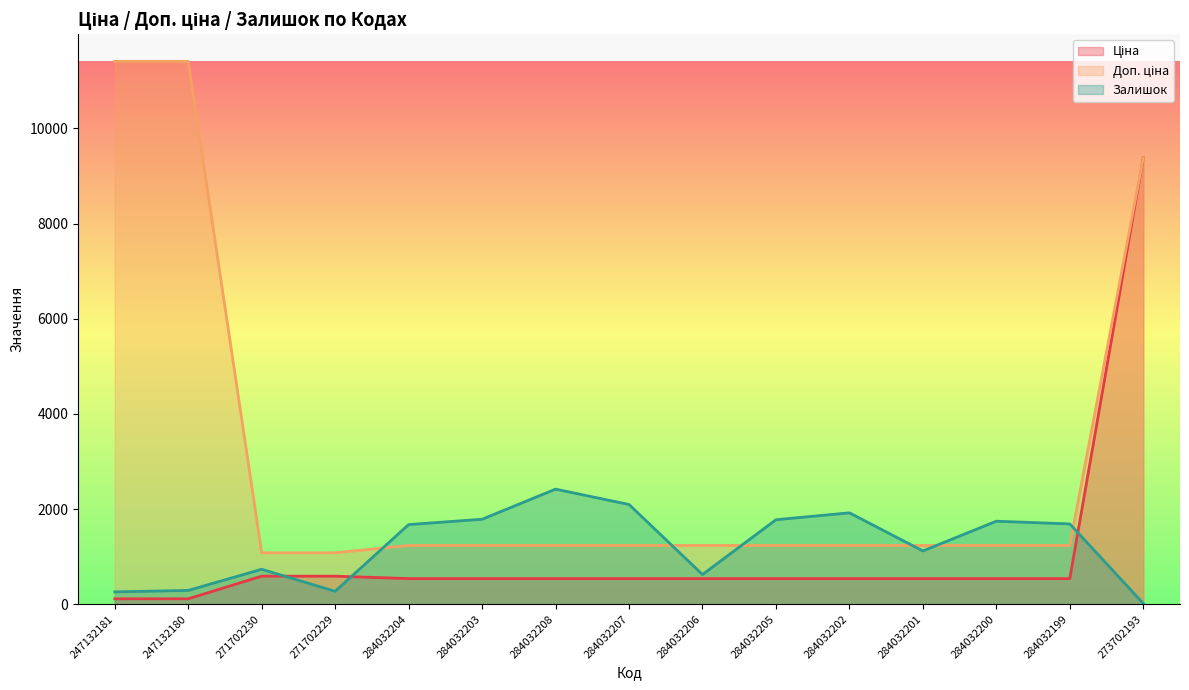

True or false: Ціна and Залишок intersect in this chart.

True